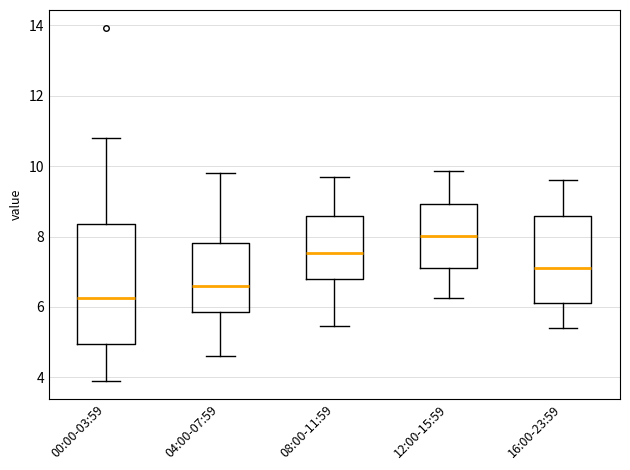

Where does the median line of the box for 04:00-07:59 sit on the y-axis? The values are not printed on the chart, so give them approximately, as read against the axis.

6.6